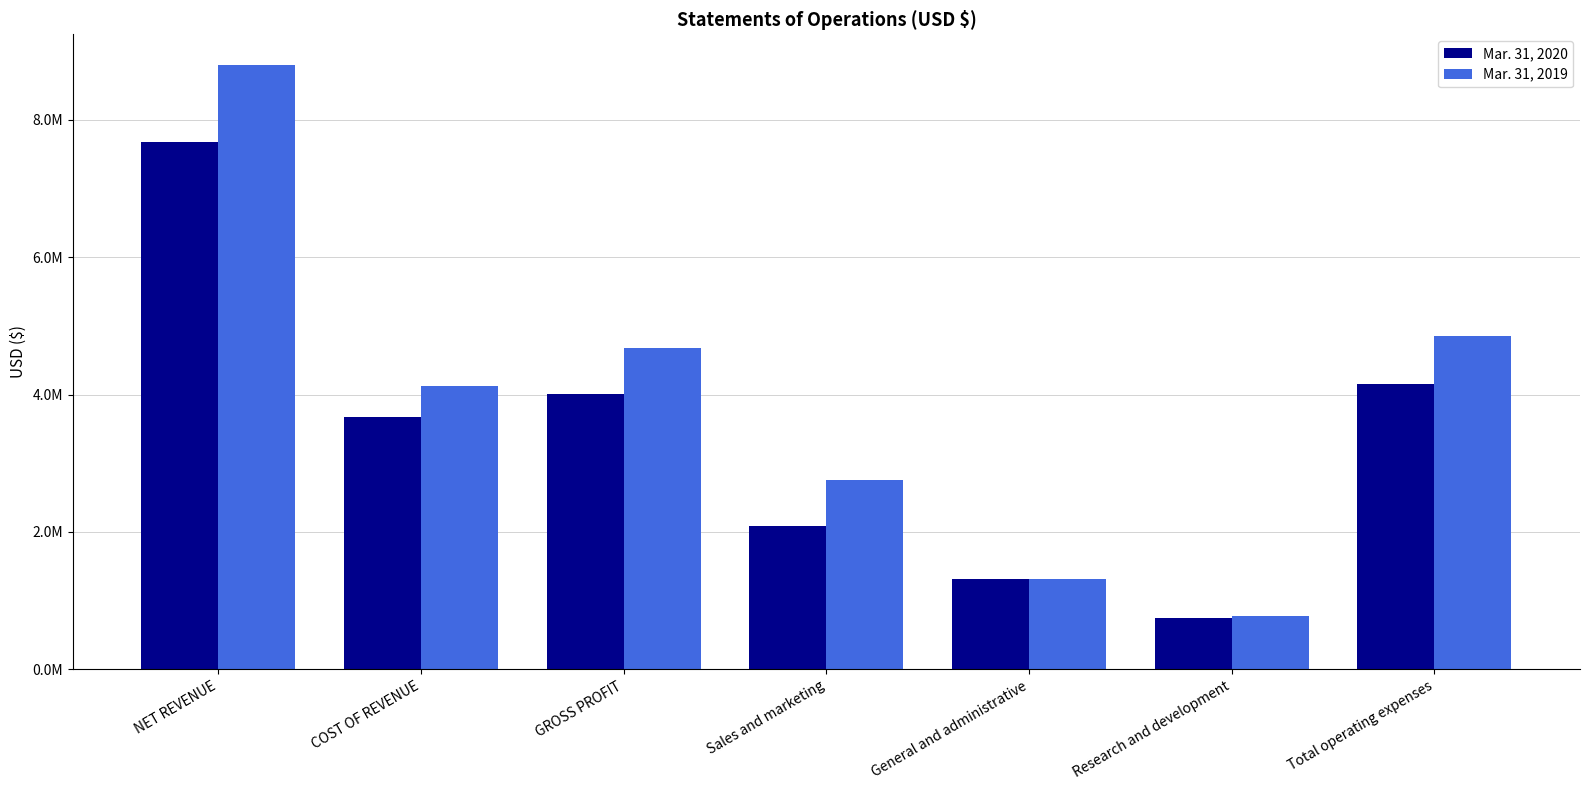

Reading left to right, transcribe all the data shown in this chart.

Mar. 31, 2020: 7670206	3666590	4003616	2093564	1318022	748390	4159976
Mar. 31, 2019: 8802456	4130856	4671600	2763065	1315401	779493	4857959